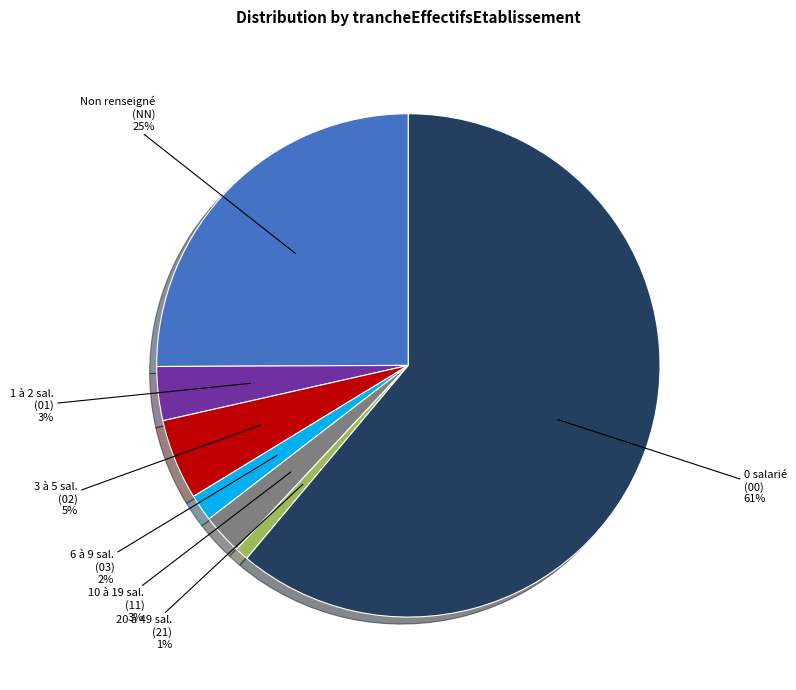

Combined, what portion of the pie is NN and 00?

86.2%